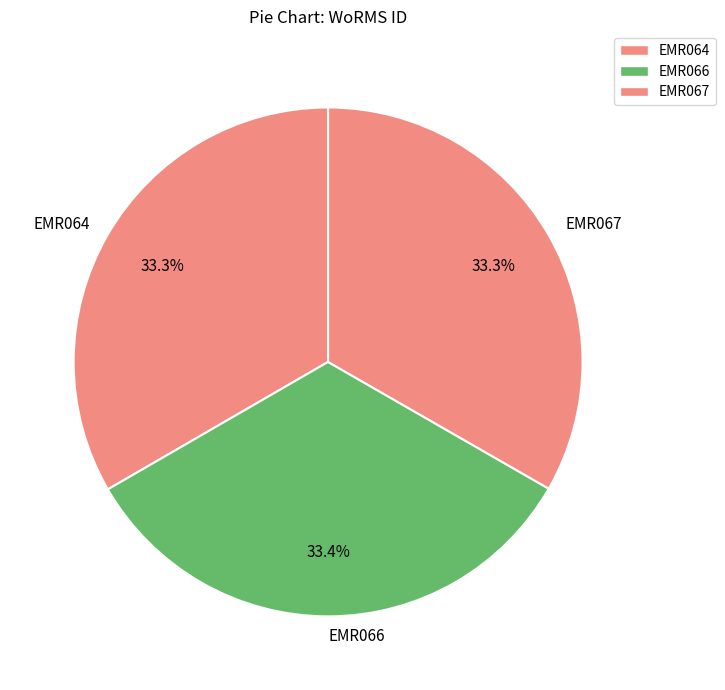

What is the ratio of the value at EMR064 to the value at EMR067?

1.0